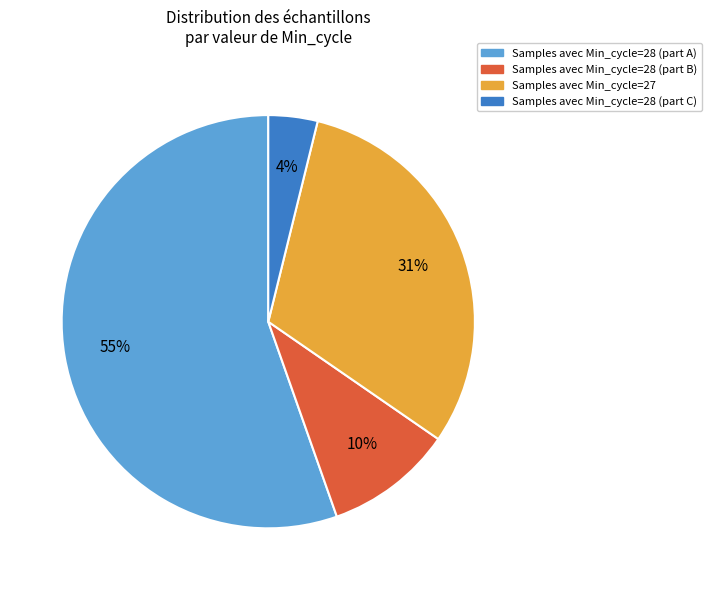

To the nearest percent, what is the average slice percentage?

25%